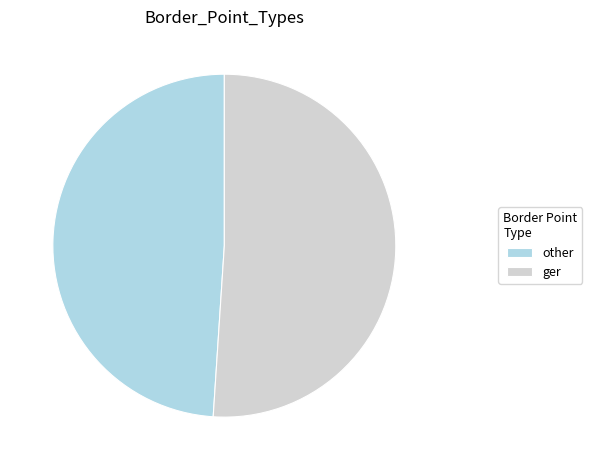

Do ger and other together represent more than half of the pie?

Yes